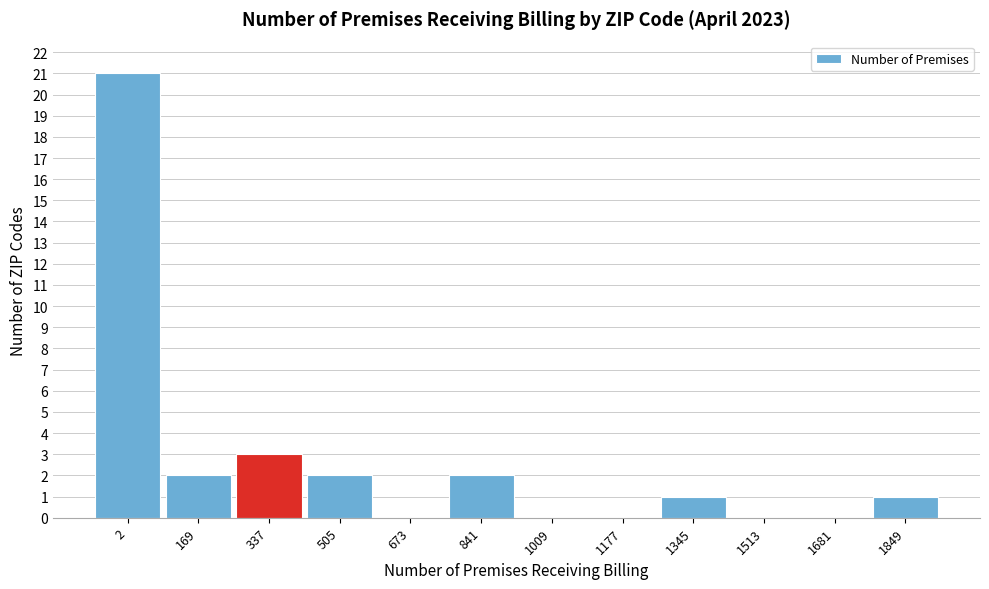

Reading left to right, list all the values displayed in this chart.

2=21	169=2	337=3	505=2	673=0	841=2	1009=0	1177=0	1345=1	1513=0	1681=0	1849=1